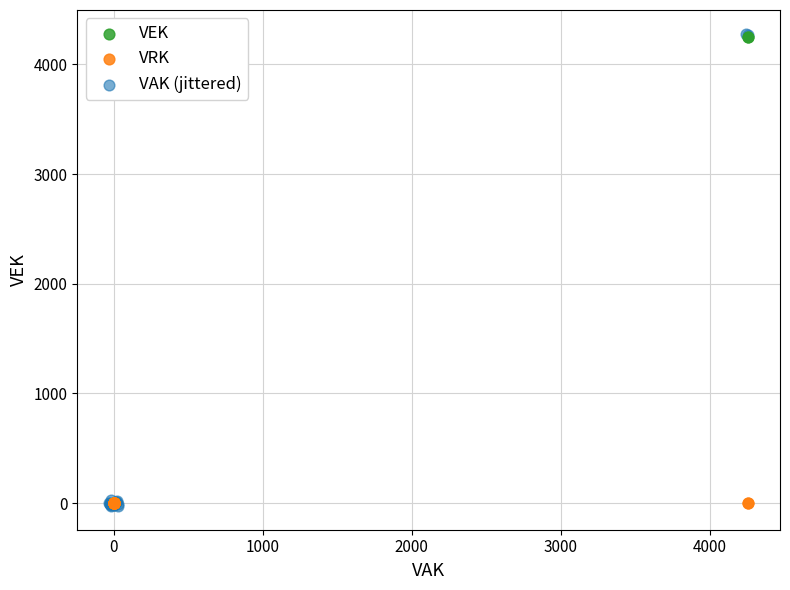

What are all the series names shown in the legend?

VEK, VRK, VAK (jittered)